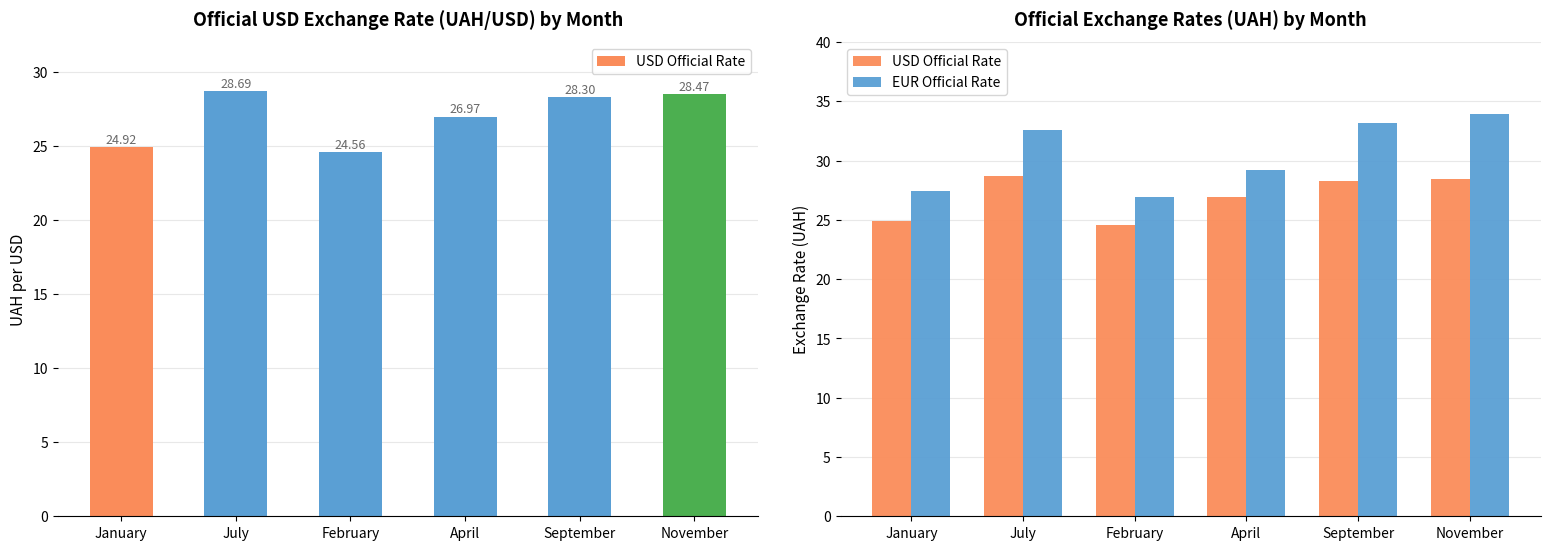

What is the difference between the maximum and minimum values in the USD Official Rate series?

4.1